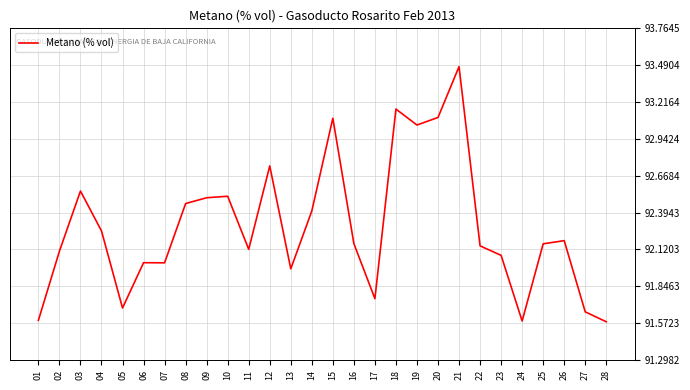

The chart shows a value of 32.6 at 25. True or false?

False